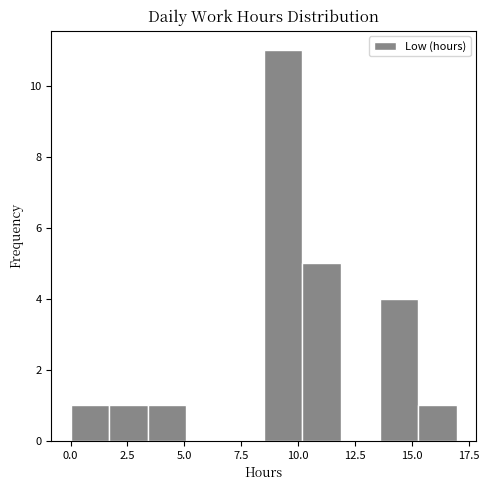

Read against the x-axis, roughly where is the centre of the tallest bar?

9.5